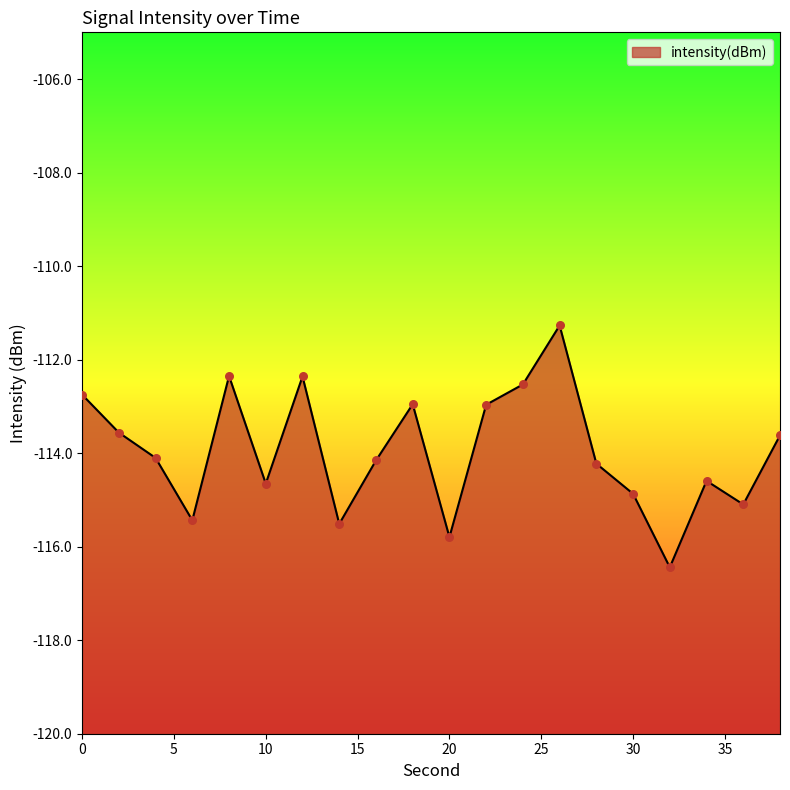

Between 8 and 16, which is larger?

8